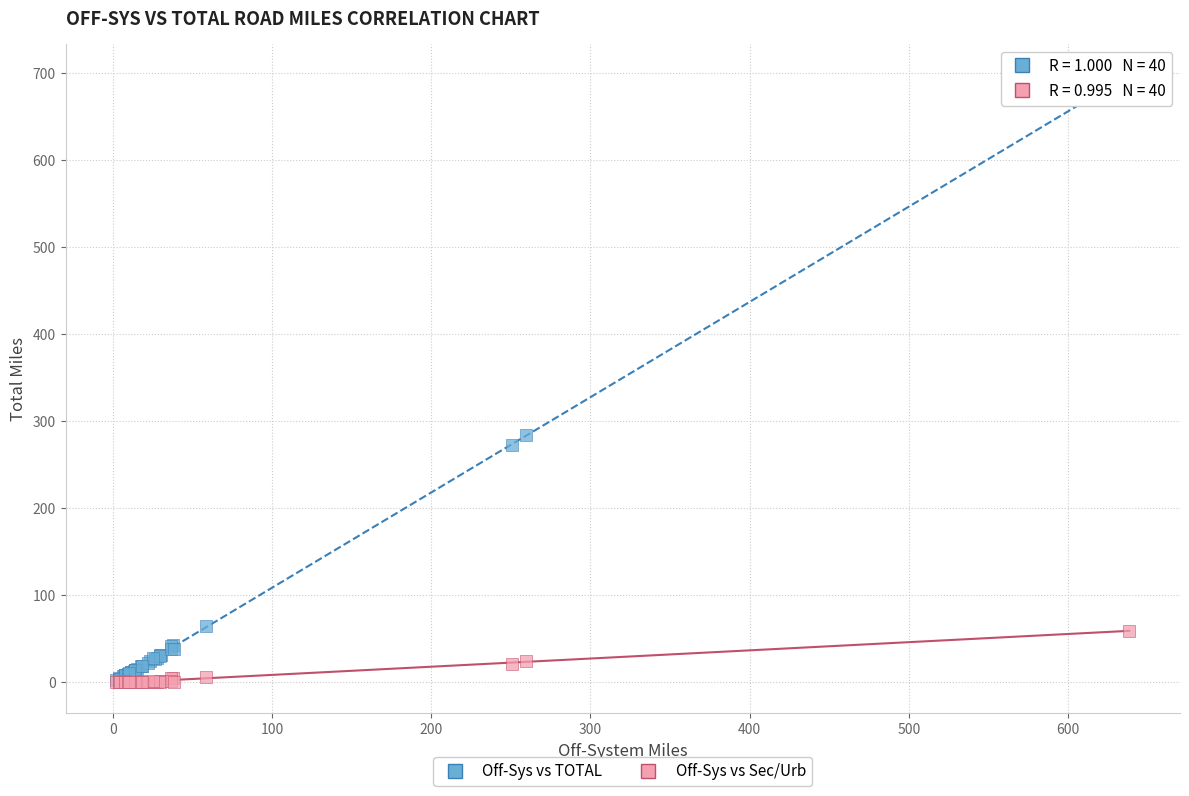

Which series reaches the maximum Y coordinate?

Off-Sys vs TOTAL